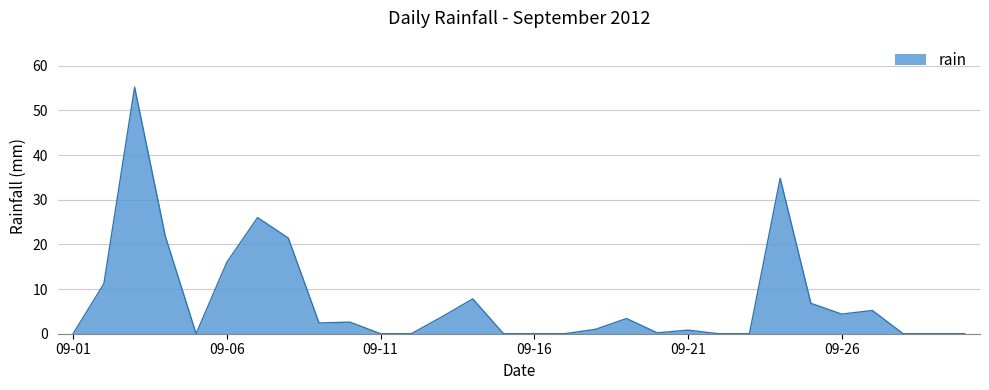

What is the difference between the maximum and minimum values?

55.2